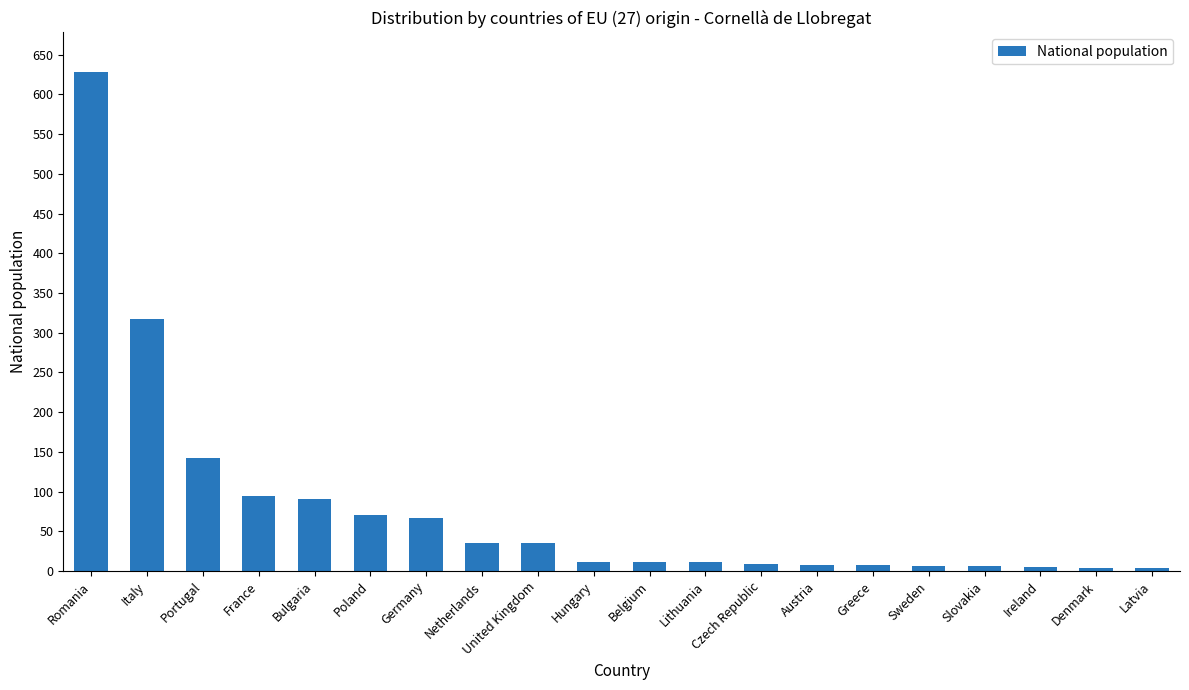

What is the label of the 2nd bar from the left?

Italy